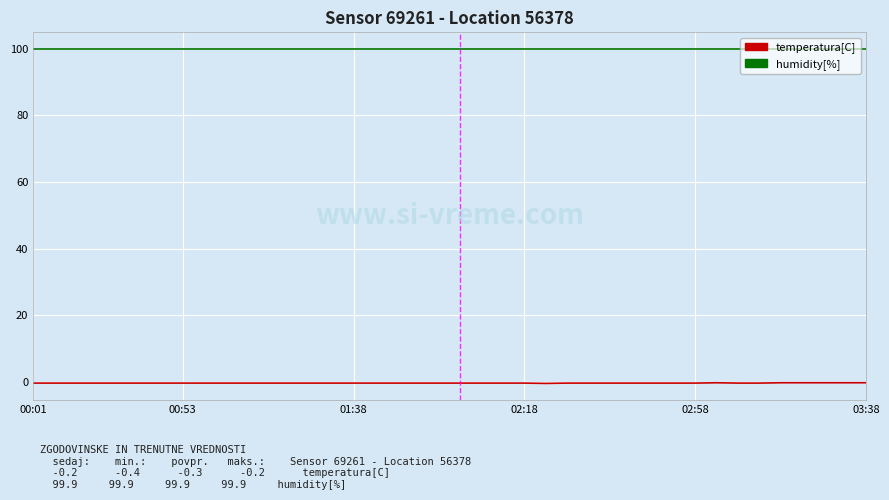

True or false: humidity[%] and temperatura[C] cross at least once.

False